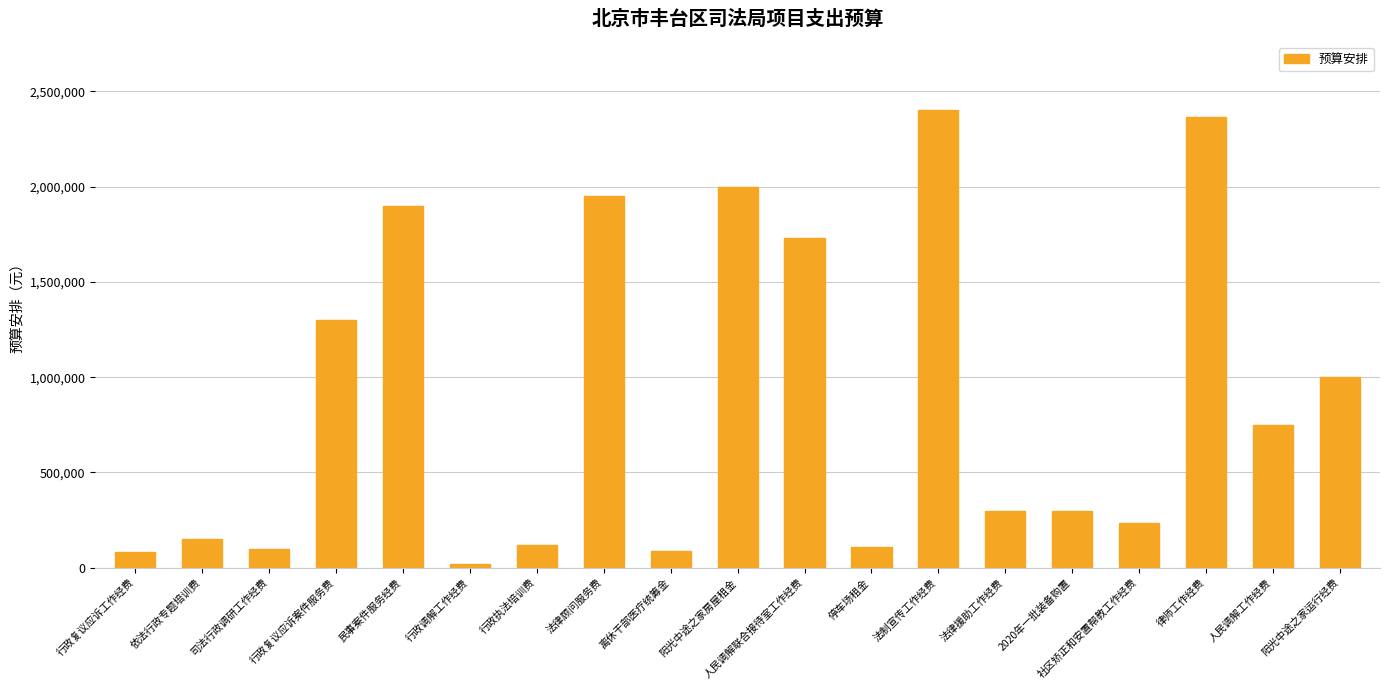

The chart shows a value of 234000 at 社区矫正和安置帮教工作经费. True or false?

True